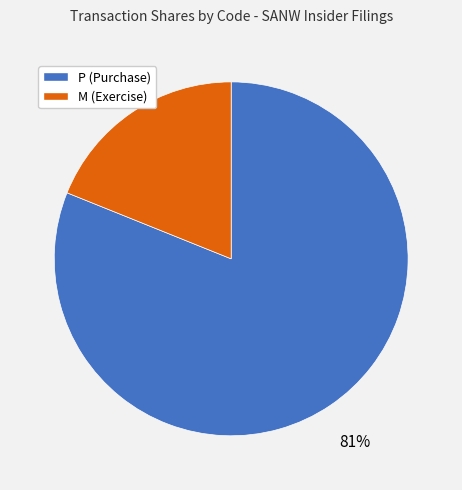

To the nearest percent, what is the average slice percentage?

50%